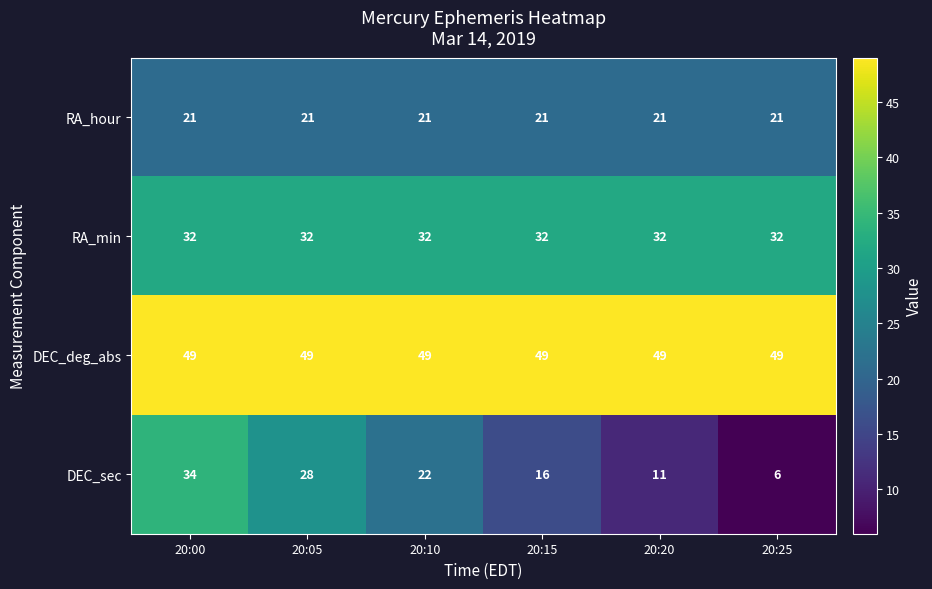

What is the difference between the highest and lowest values at 20:05?

28